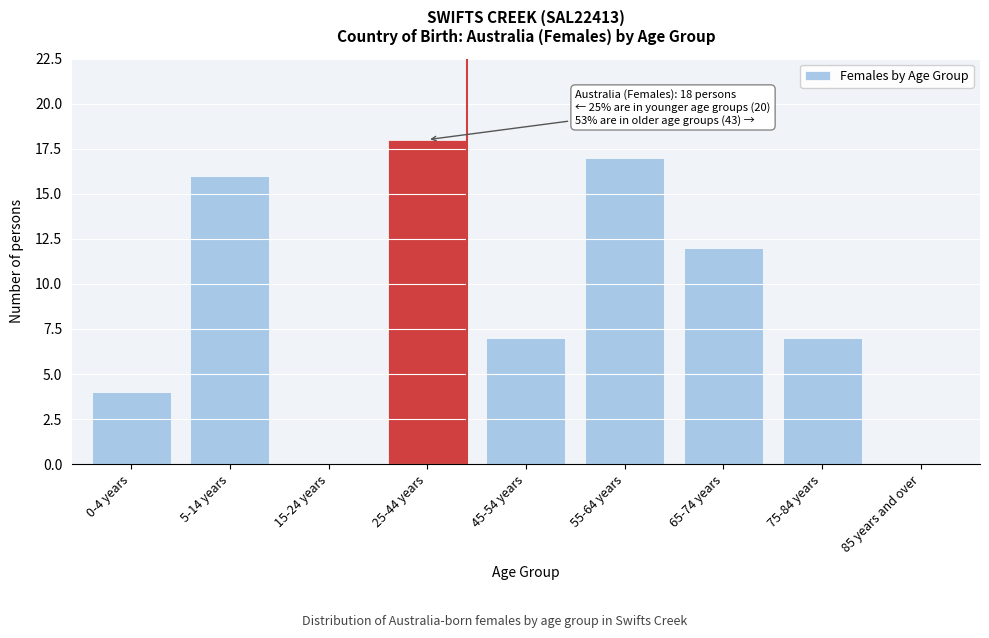

Reading right to left, transcribe all the data shown in this chart.

85 years and over=0	75-84 years=7	65-74 years=12	55-64 years=17	45-54 years=7	25-44 years=18	15-24 years=0	5-14 years=16	0-4 years=4